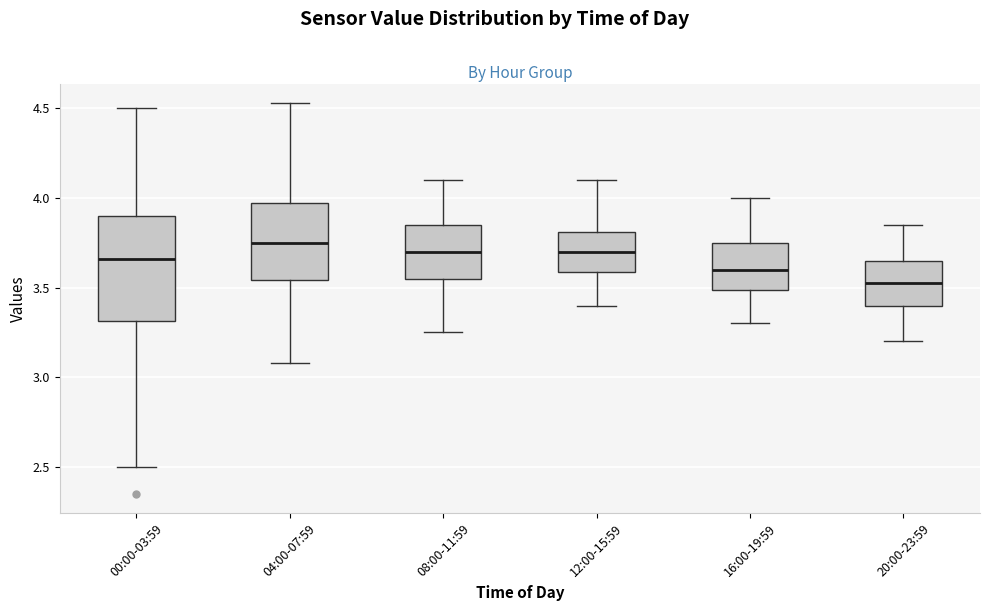

Reading left to right, transcribe this box plot: for each box, give where its median line is, the range the box spans, and where its two whiskers end, as read against the y-axis. The values are not printed on the chart, so give them approximately, as read against the axis.

00:00-03:59: median 3.65, box 3.30 to 3.90, whiskers 2.50 to 4.50
04:00-07:59: median 3.75, box 3.55 to 3.95, whiskers 3.10 to 4.55
08:00-11:59: median 3.70, box 3.55 to 3.85, whiskers 3.25 to 4.10
12:00-15:59: median 3.70, box 3.60 to 3.80, whiskers 3.40 to 4.10
16:00-19:59: median 3.60, box 3.50 to 3.75, whiskers 3.30 to 4.00
20:00-23:59: median 3.55, box 3.40 to 3.65, whiskers 3.20 to 3.85